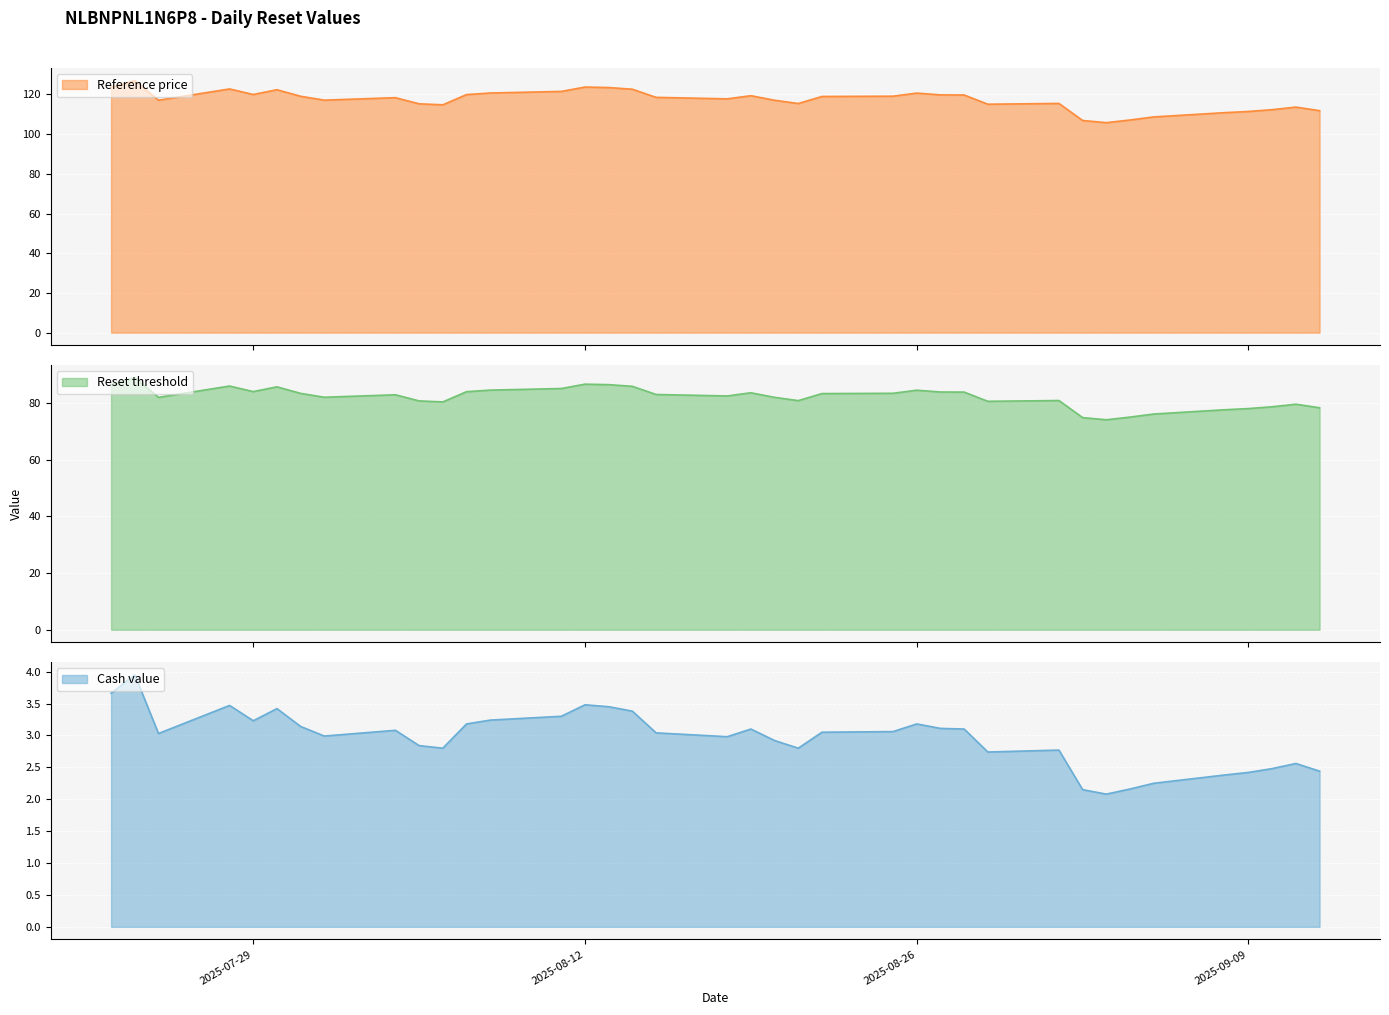

At which label does Cash value reach its minimum?

2025-09-03